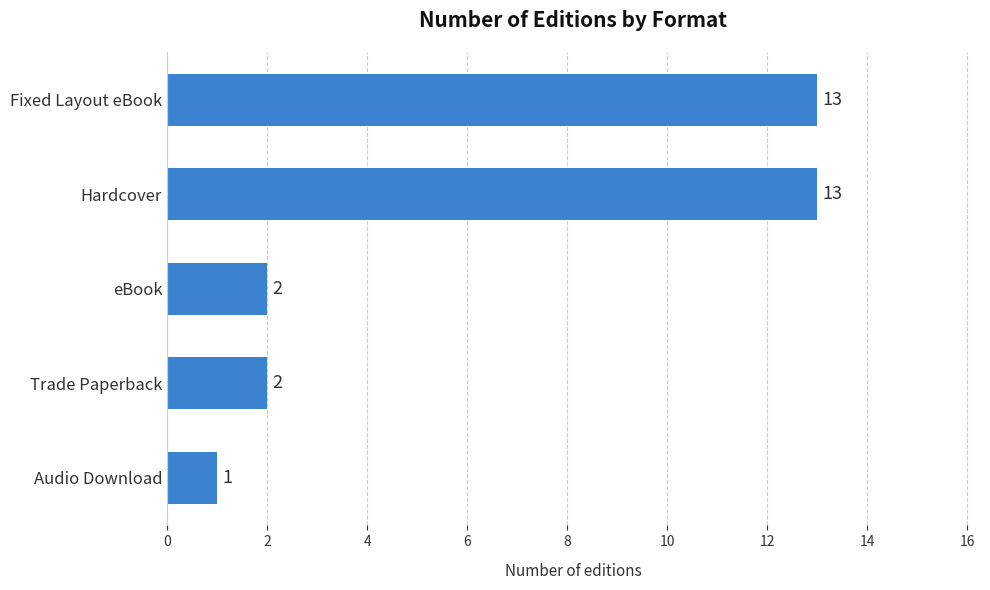

Reading top to bottom, list all the values displayed in this chart.

13	13	2	2	1